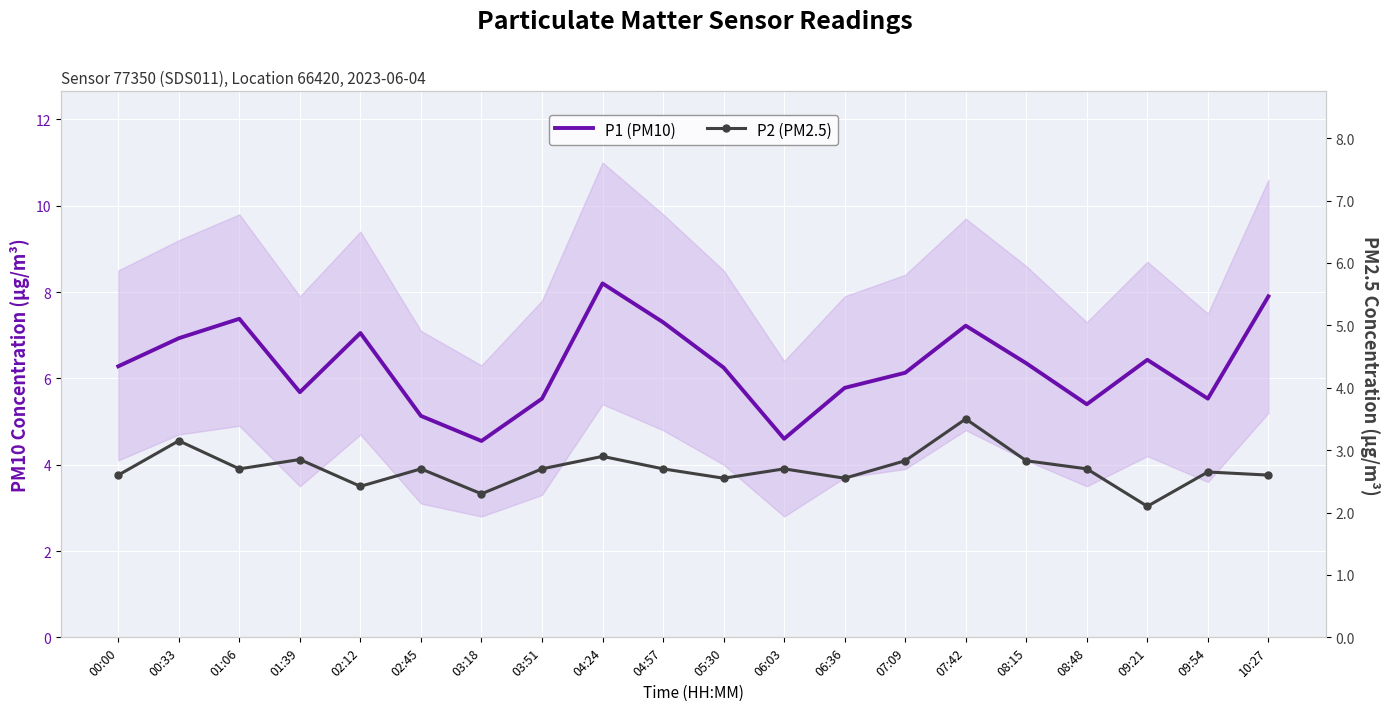

What are all the series names shown in the legend?

P1 (PM10), P2 (PM2.5)